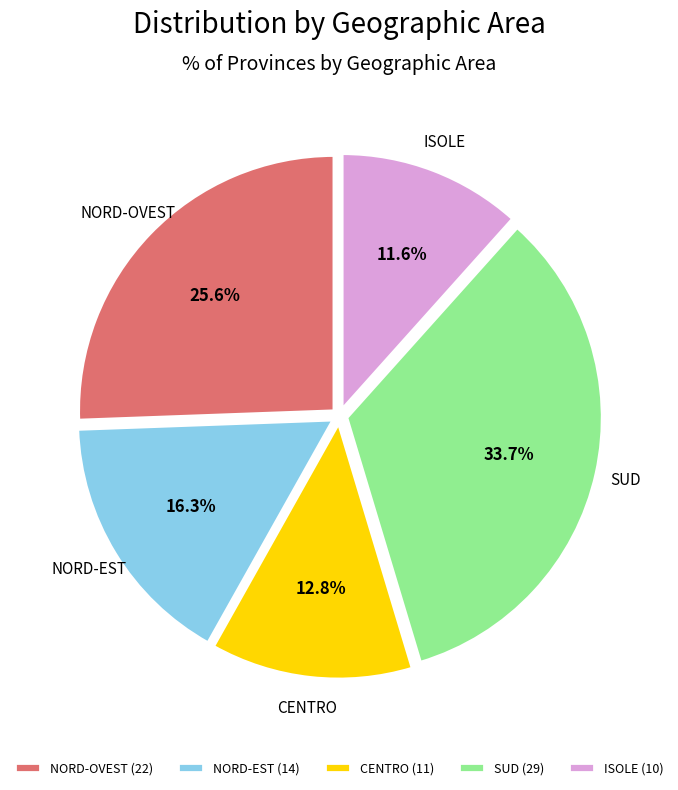

What percentage is NOT represented by ISOLE?

88.4%